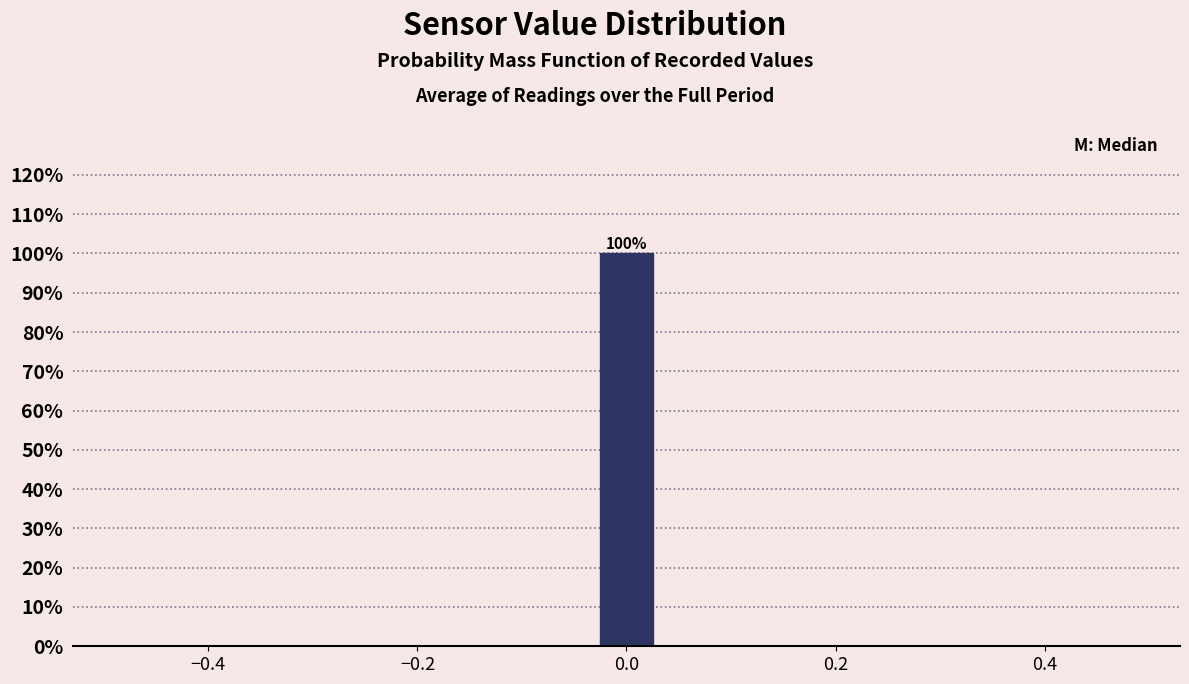

Read against the x-axis, roughly where is the centre of the tallest bar?

0.00